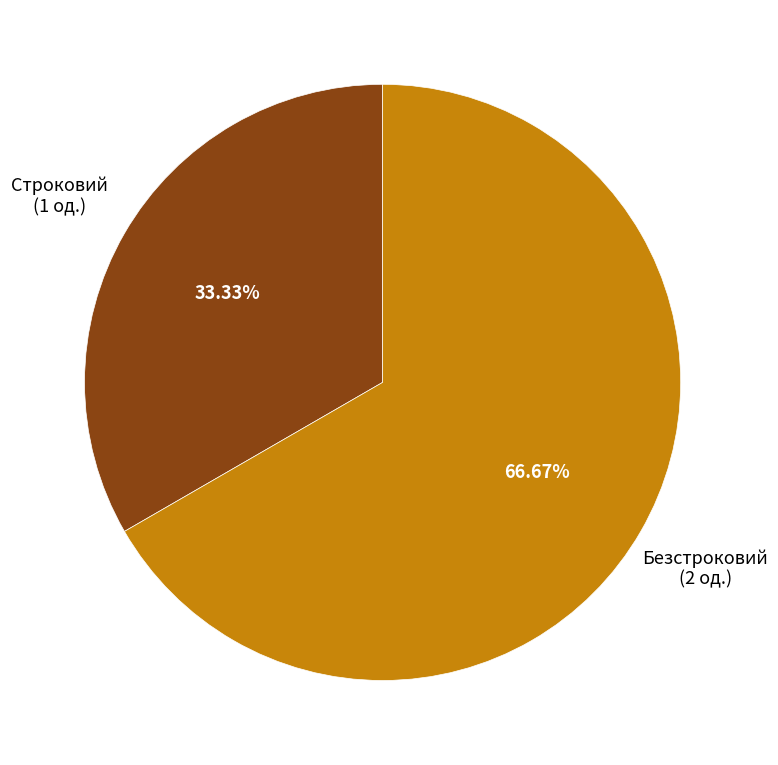

Is there a majority slice in this chart?

Yes